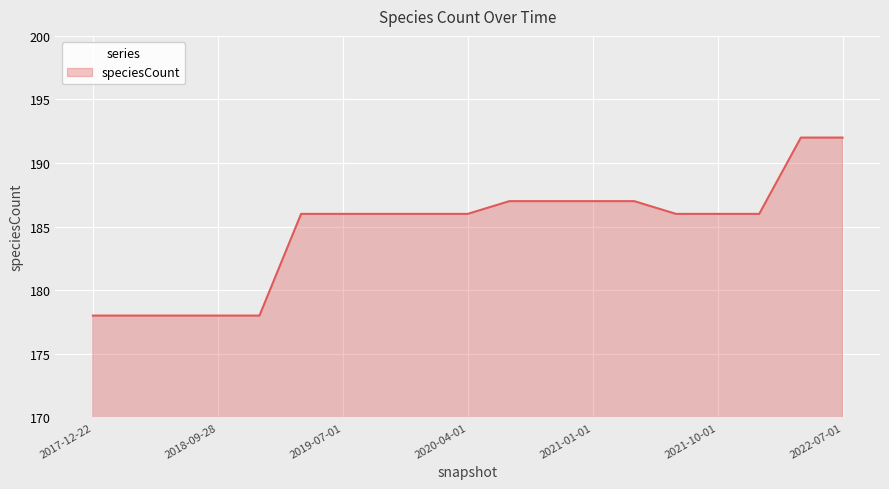

Reading right to left, what are all the values shown in this chart?

192	192	186	186	186	187	187	187	187	186	186	186	186	186	178	178	178	178	178